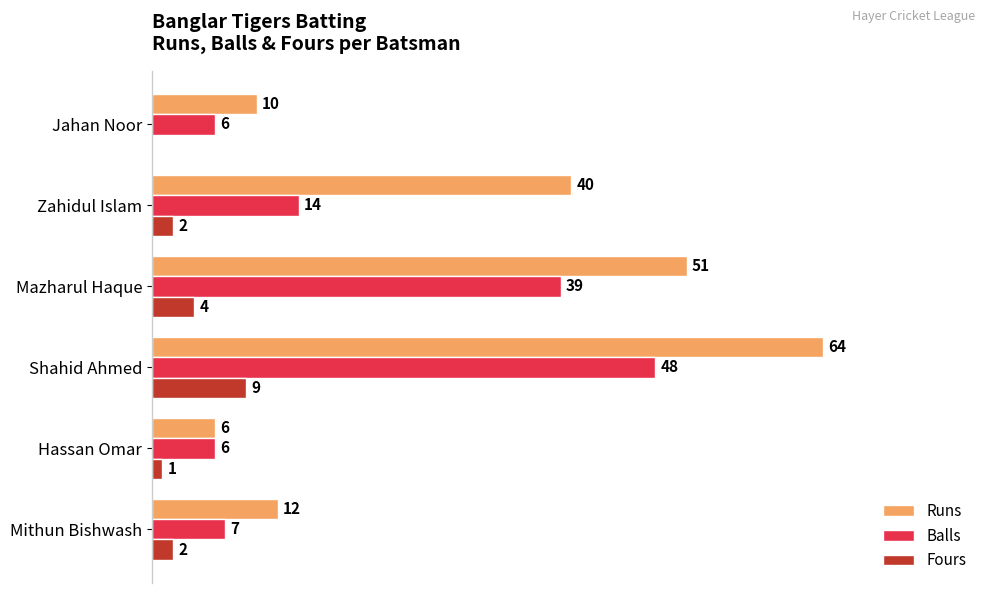

What are all the series names shown in the legend?

Runs, Balls, Fours